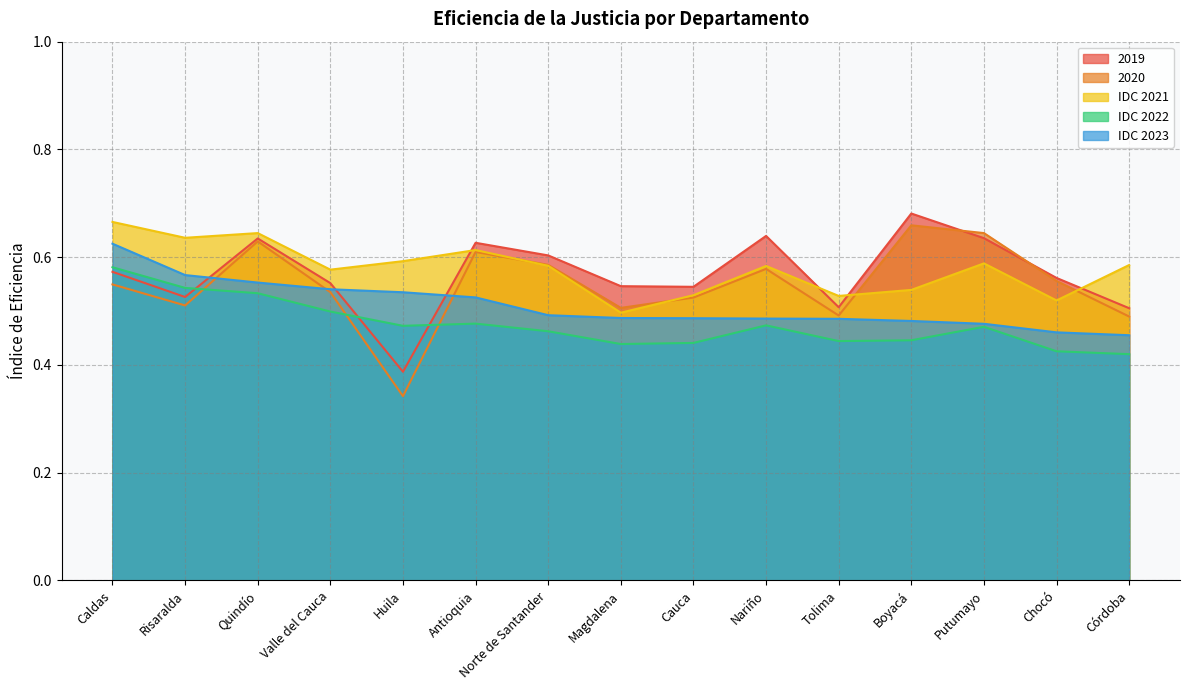

Between Valle del Cauca and Chocó, which series saw the biggest shift?

IDC 2023